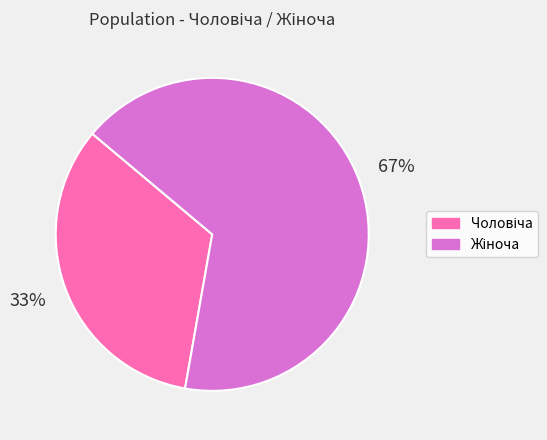

To the nearest percent, what is the average slice percentage?

50%